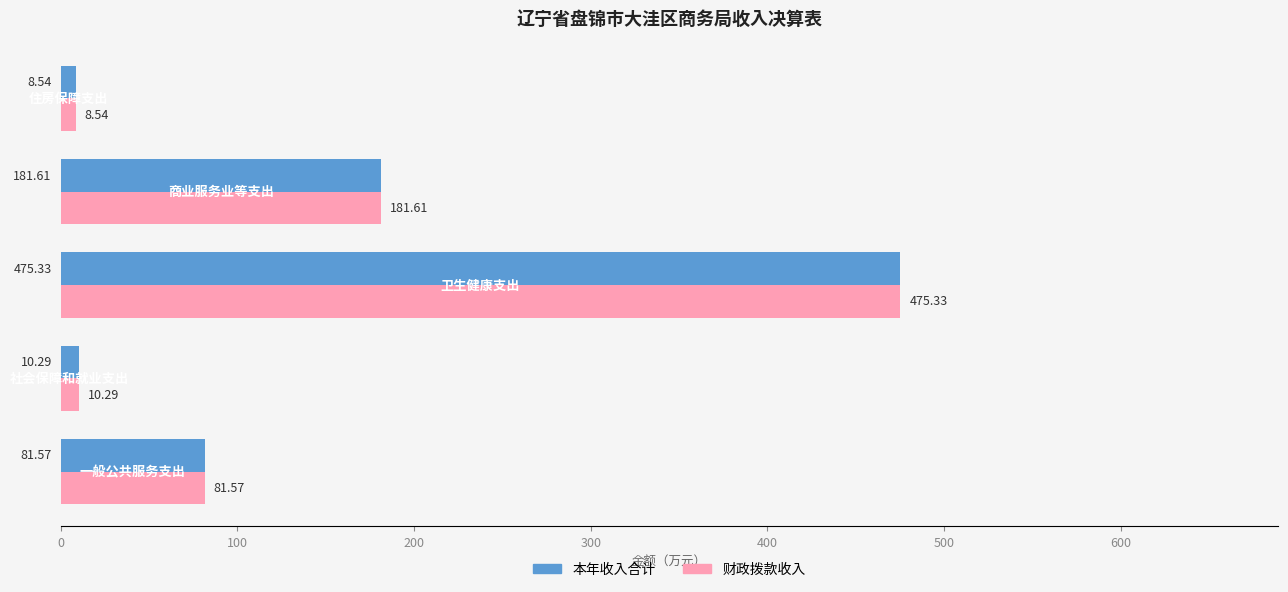

What is the sum of all 财政拨款收入 values?

757.3